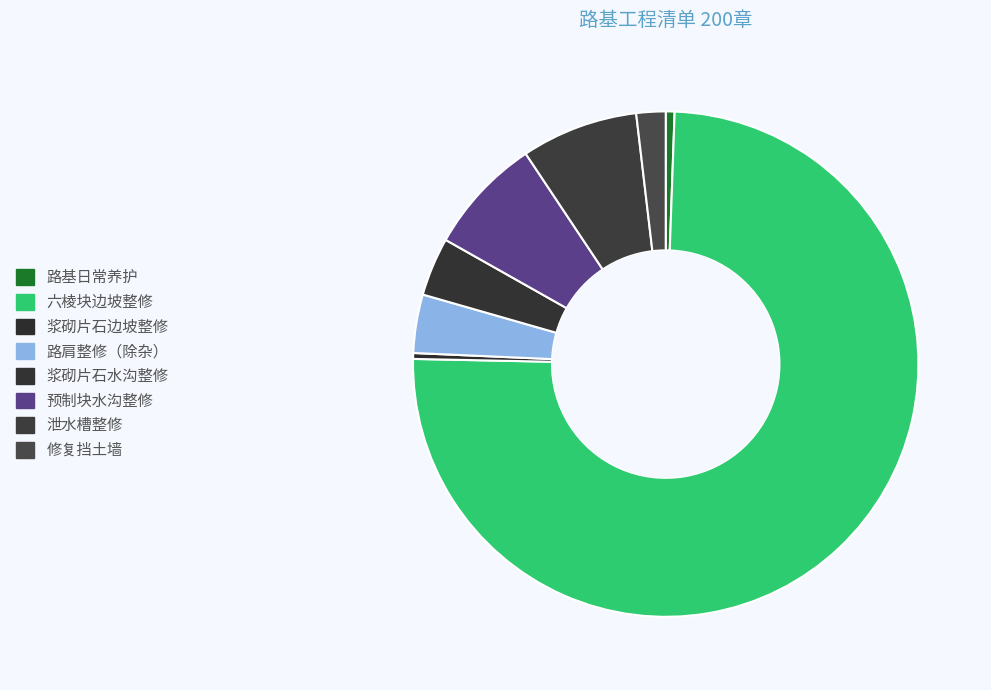

What is the largest slice in the pie chart?

六棱块边坡整修